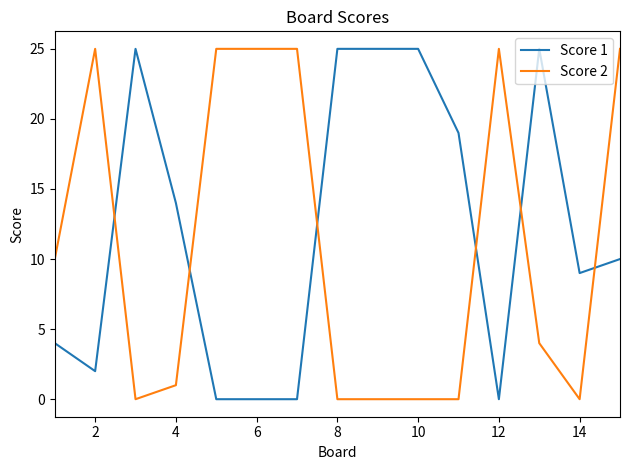

Rank the series by their average value, from highest to lowest.

Score 1, Score 2